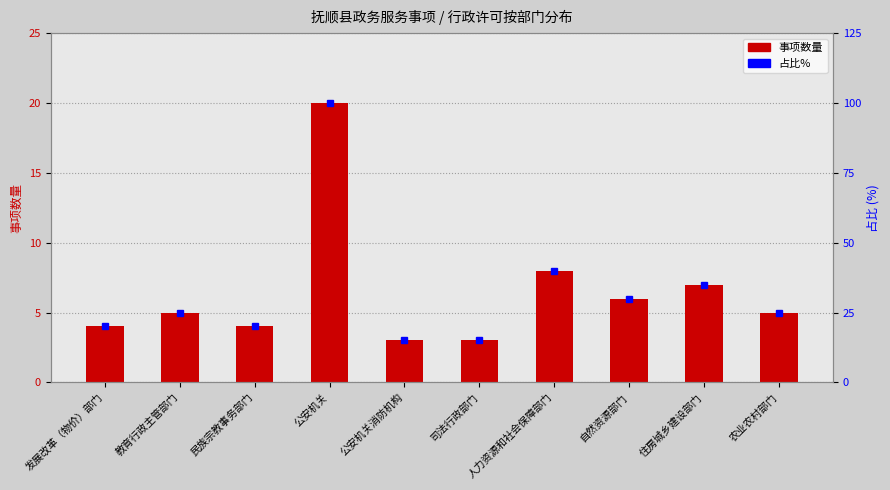

Between 公安机关消防机构 and 农业农村部门, which series saw the biggest shift?

占比%